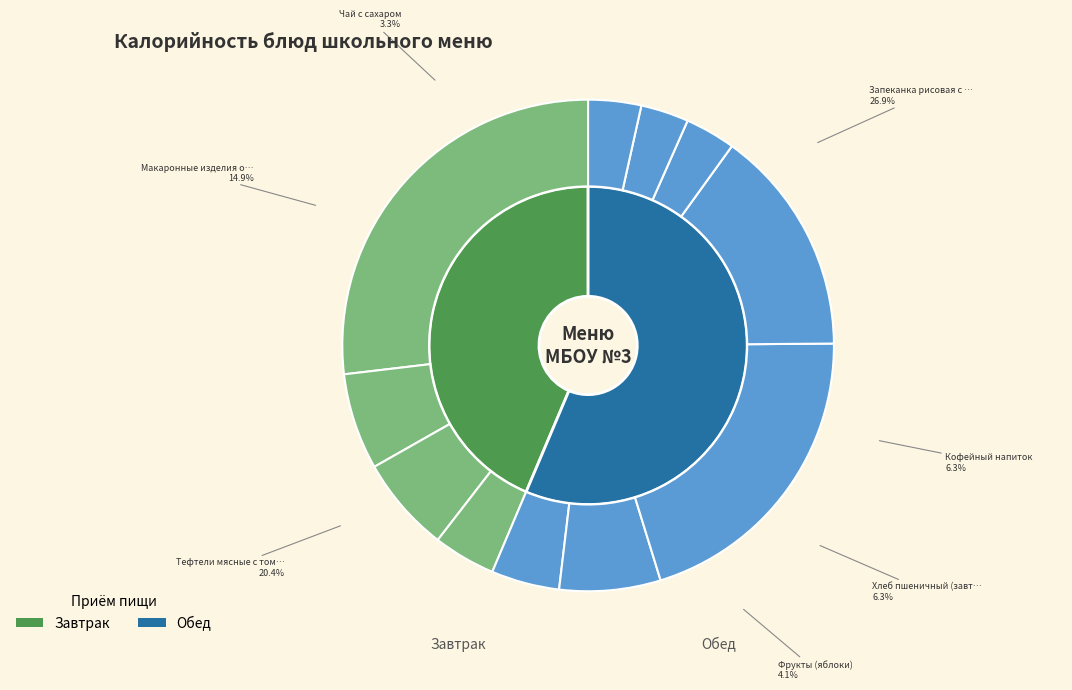

How many slices are in this pie chart?

11